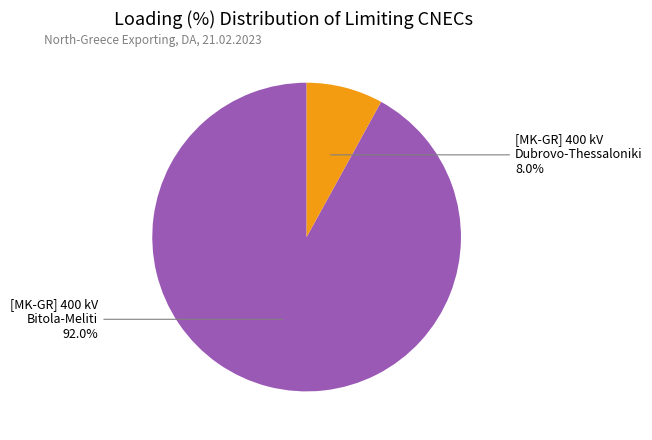

Is there a majority slice in this chart?

Yes